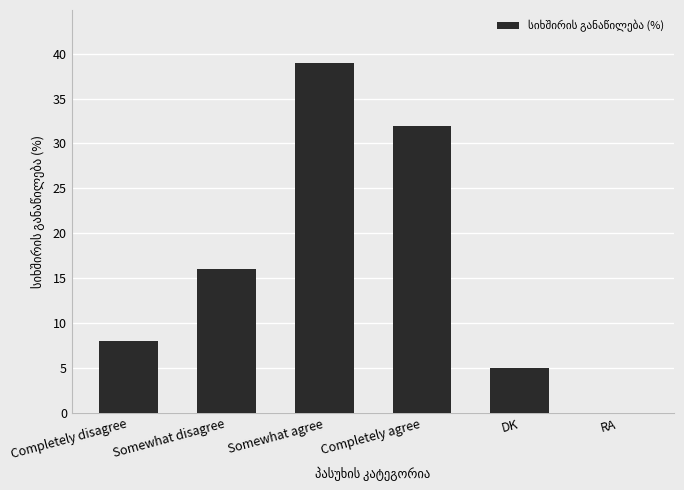

What is the maximum value shown in the chart?

39